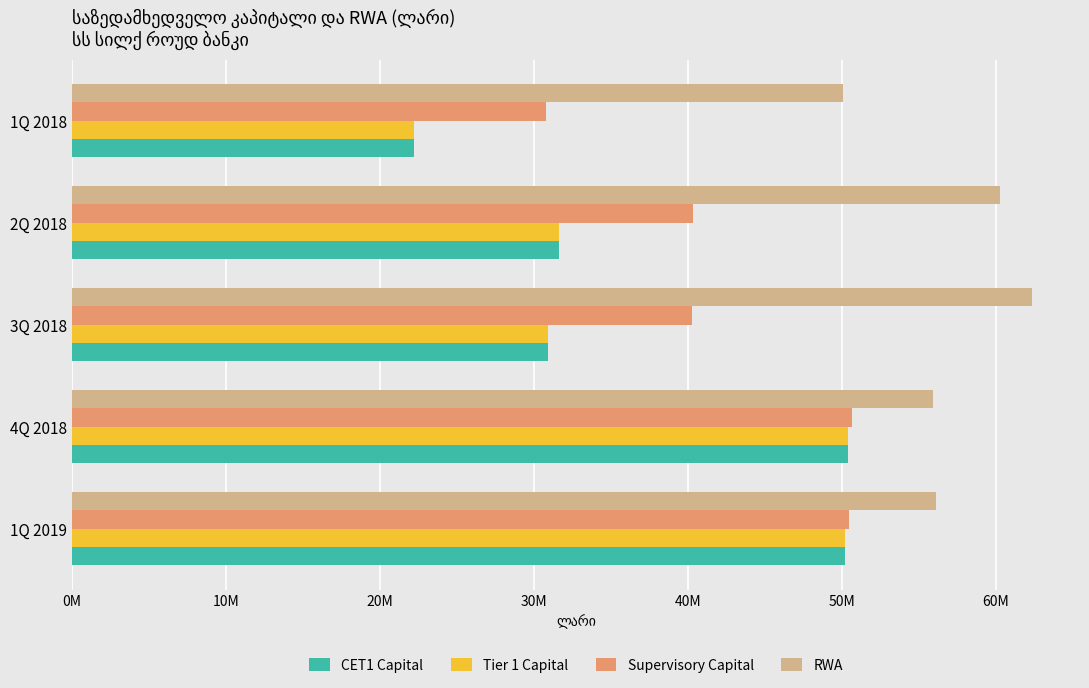

At how many categories does at least one series exceed 38234259?

5